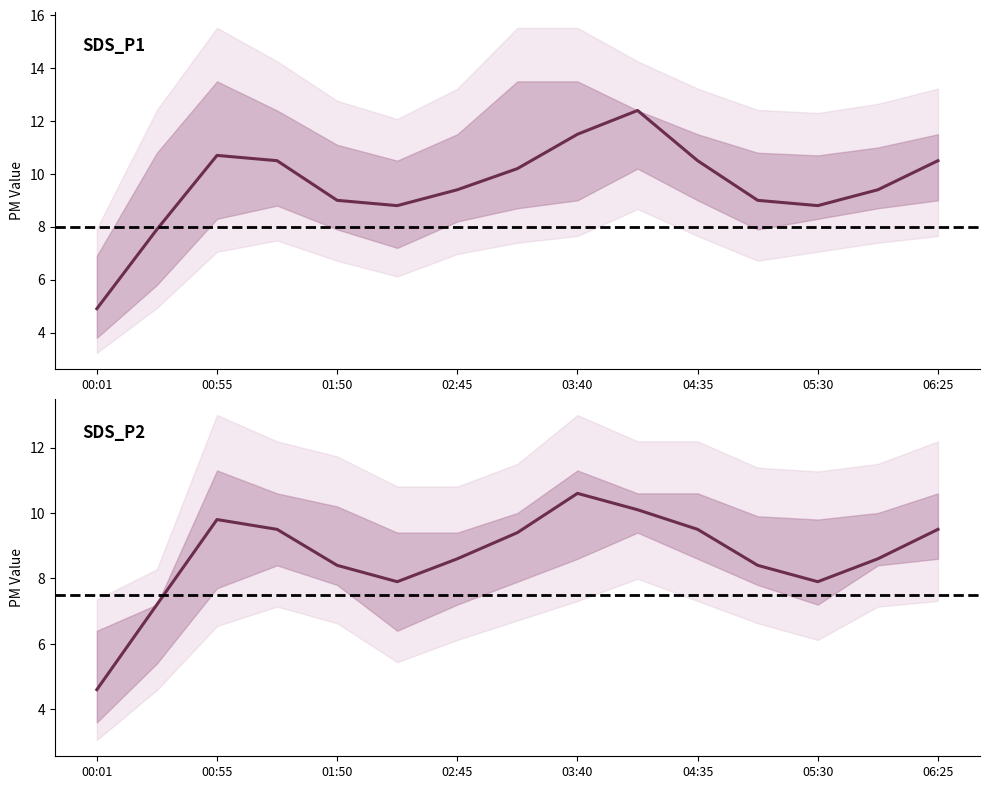

True or false: SDS_P2 and SDS_P1 cross at least once.

False